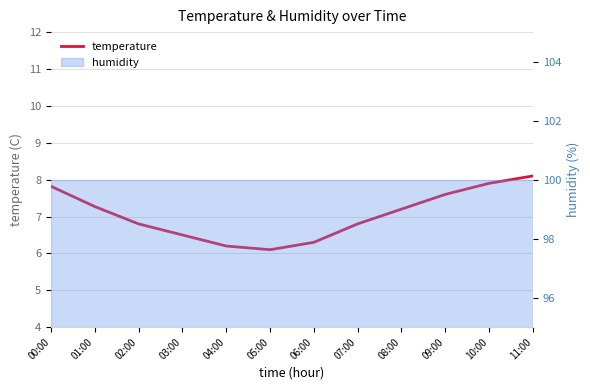

Where does the data first go above 7?

00:00